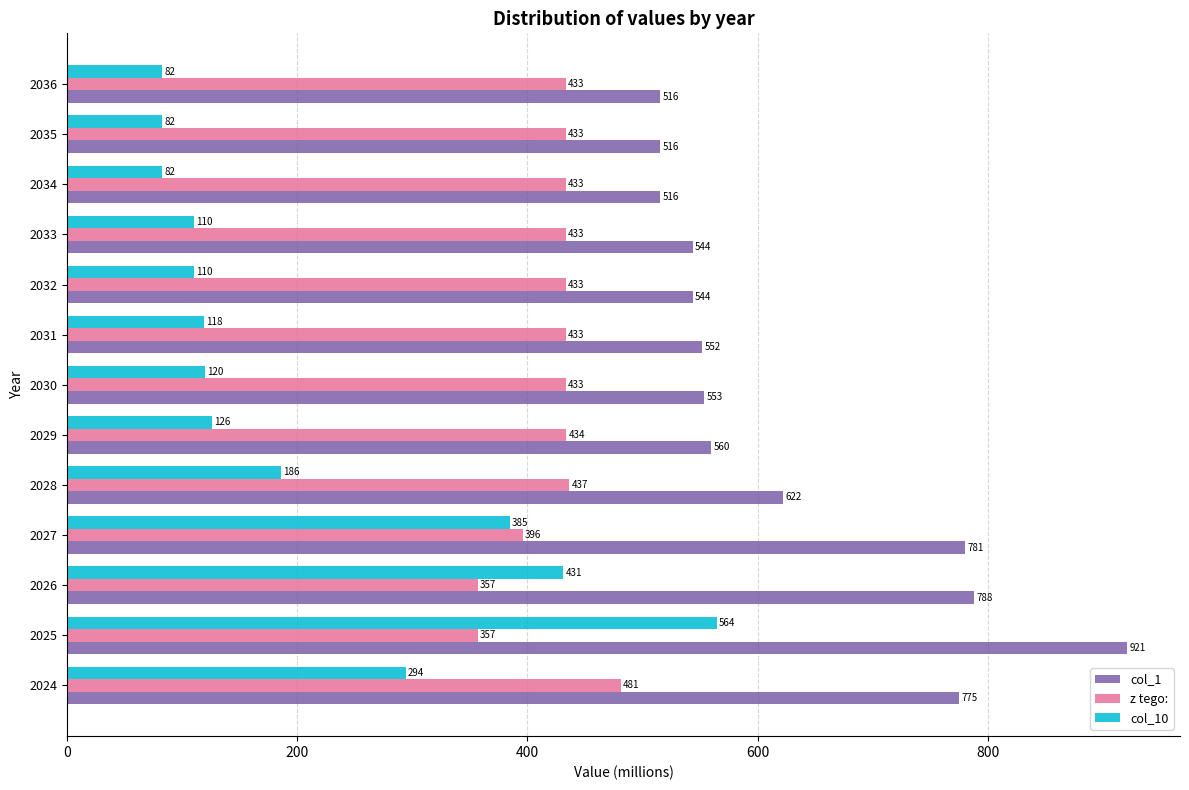

Count the number of data series in this chart.

3